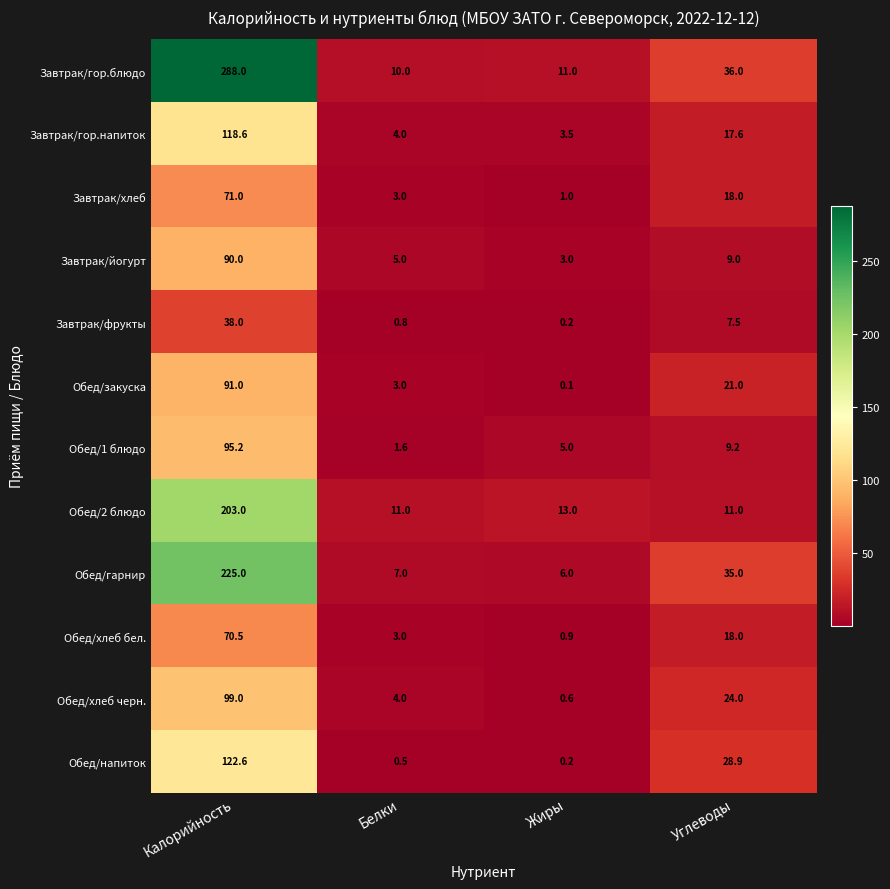

What is the minimum value shown in the chart?

0.1